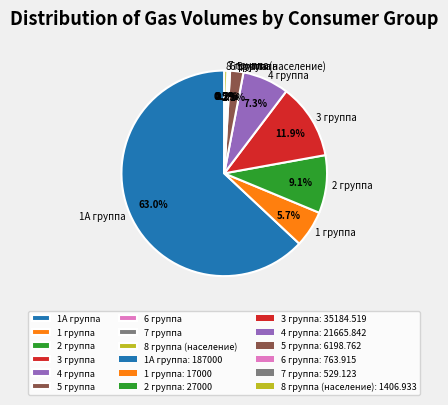

What portion of the pie excludes 2 группа?

90.9%